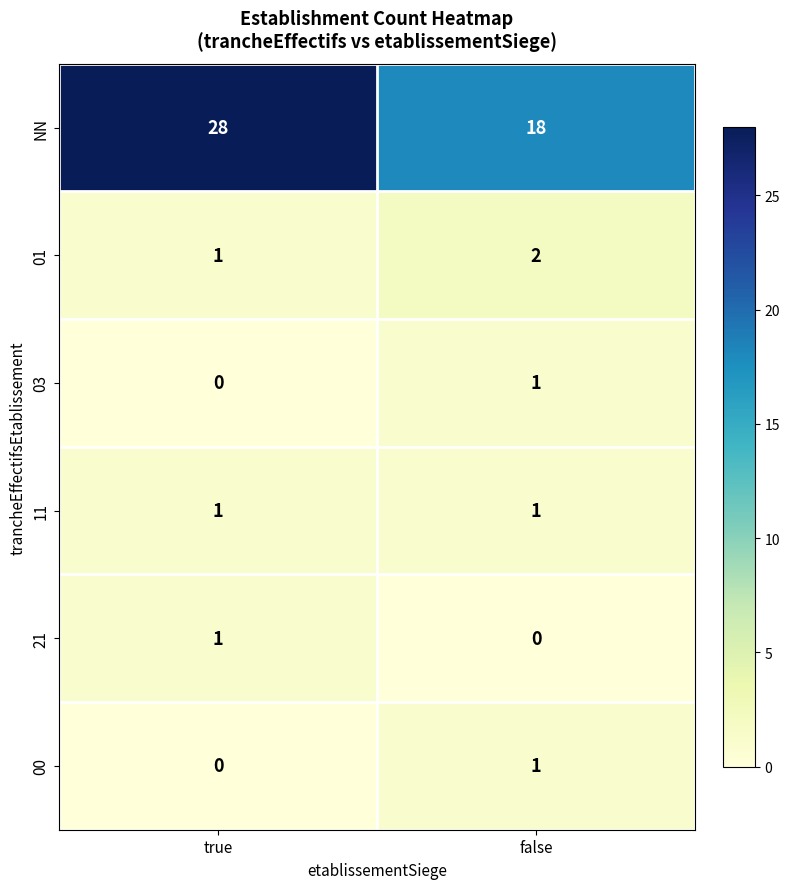

How many series are shown in this chart?

6